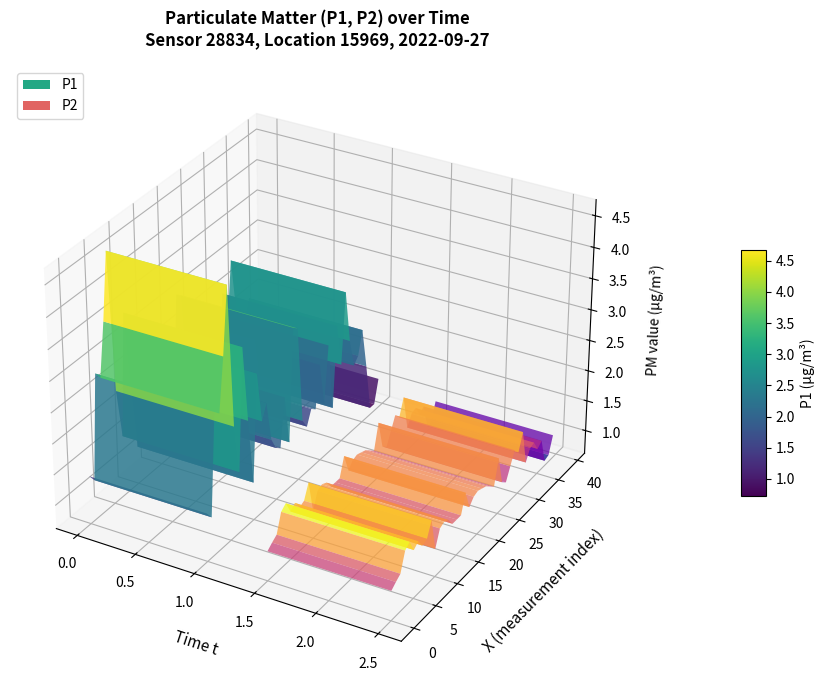

Reading left to right, transcribe all the data shown in this chart.

P1: 1.4	1.3	2.9	2.8	3.6	4.7	2.4	1.6	3.5	2.3	1.2	2.9	2.1	2.3	1.7	1.5	1.4	2.2	1.4	3.2	3.1	1.5	1.4	1.6	1.5	2.2	1.5	2.4	1.3	2.6	1.9	3.0	2.2	1.7	1.8	2.2	1.5	0.7	0.7	1.1
P2: 1.1	1.2	1.2	1.5	1.6	1.4	1.5	1.3	1.4	1.6	1.1	1.3	1.4	1.3	1.2	1.2	1.2	1.5	1.2	1.3	1.3	1.3	1.3	1.2	1.1	1.5	1.1	1.0	1.2	1.4	1.3	1.6	1.0	1.2	1.2	1.0	1.1	0.7	0.7	1.0